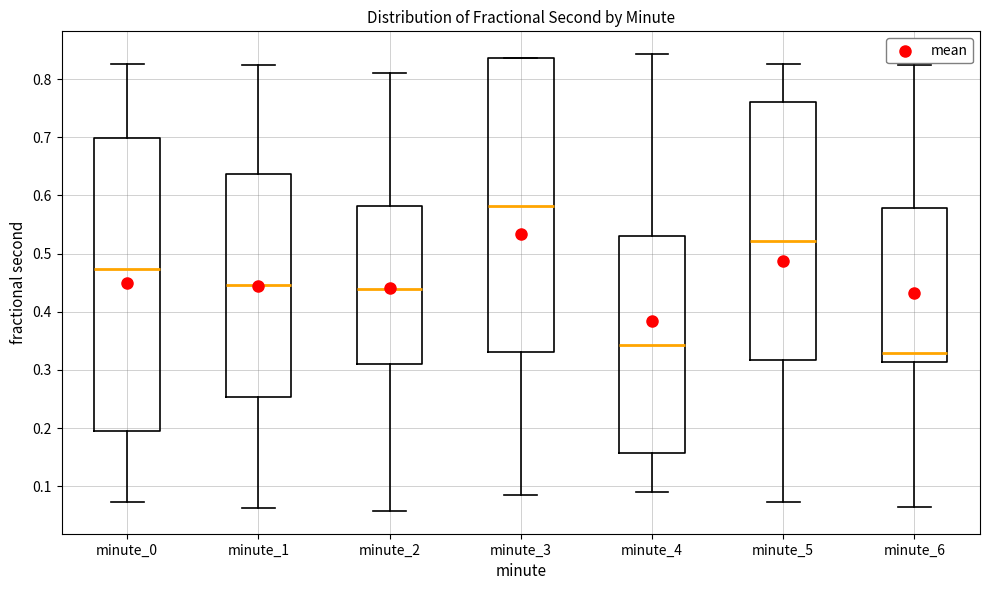

Where is the lower edge of the box for minute_0 on the y-axis? The values are not printed on the chart, so give them approximately, as read against the axis.

0.19